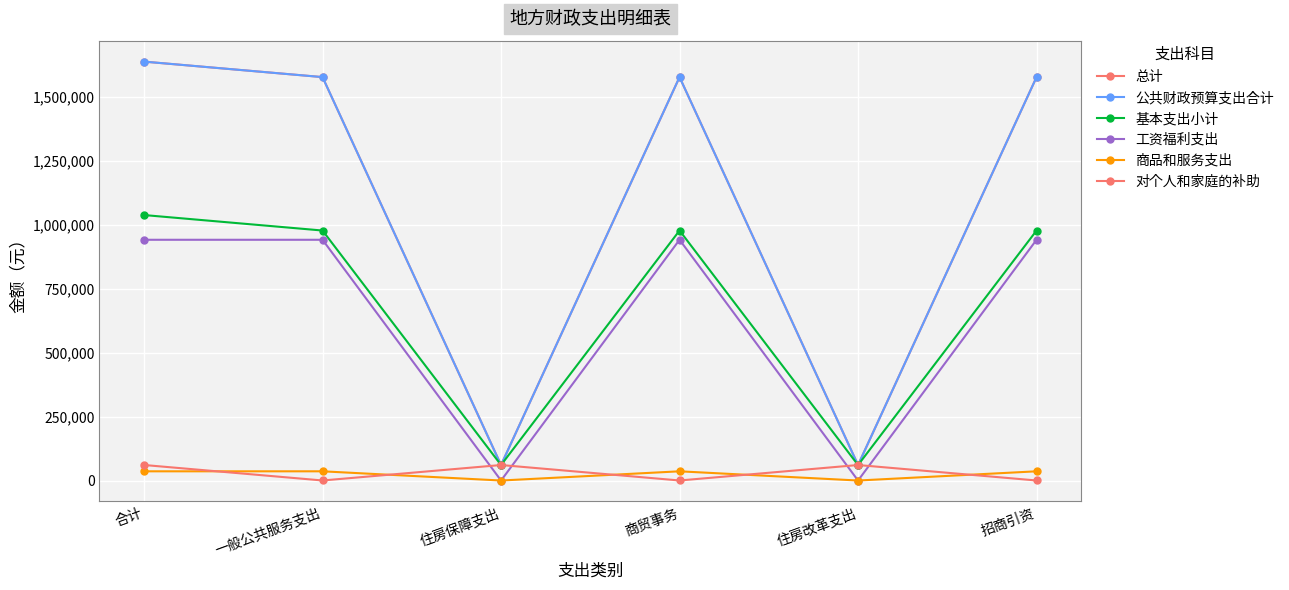

List the series in order of their peak value, lowest first.

商品和服务支出, 对个人和家庭的补助, 工资福利支出, 基本支出小计, 总计, 公共财政预算支出合计